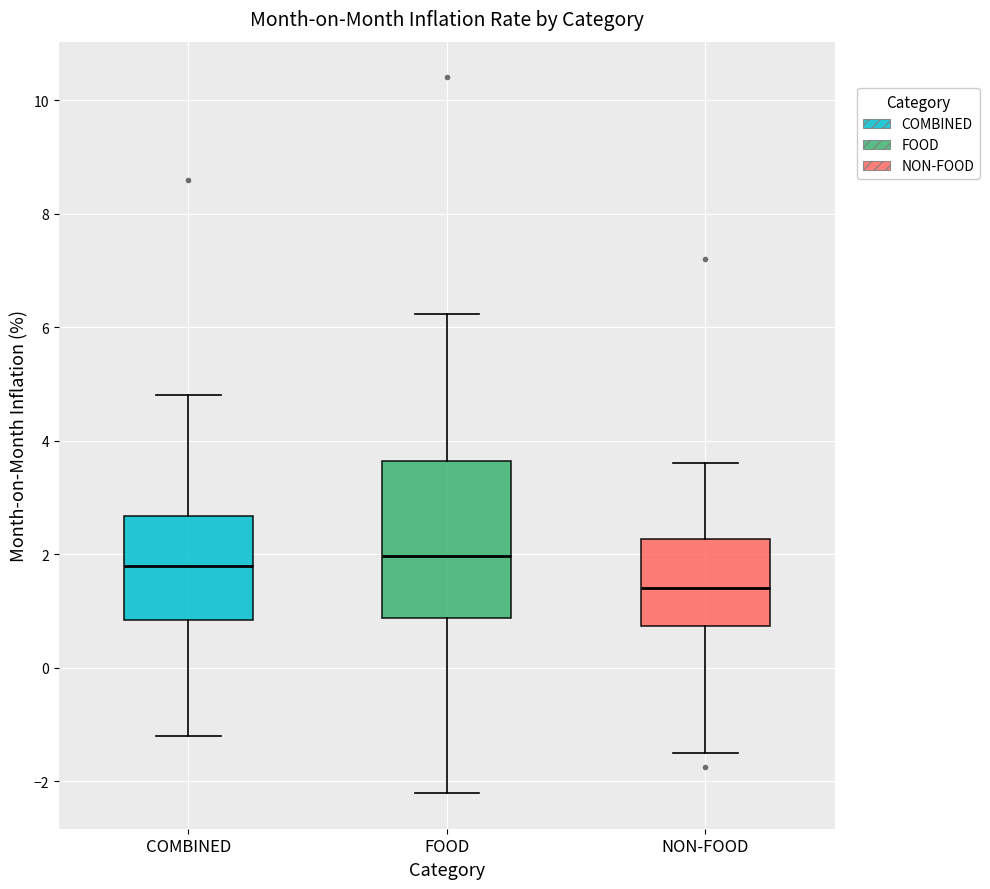

Reading left to right, transcribe this box plot: for each box, give where its median line is, the range the box spans, and where its two whiskers end, as read against the y-axis. The values are not printed on the chart, so give them approximately, as read against the axis.

COMBINED: median 1.8, box 0.8 to 2.6, whiskers -1.2 to 4.8
FOOD: median 2.0, box 0.8 to 3.6, whiskers -2.2 to 6.2
NON-FOOD: median 1.4, box 0.8 to 2.2, whiskers -1.4 to 3.6